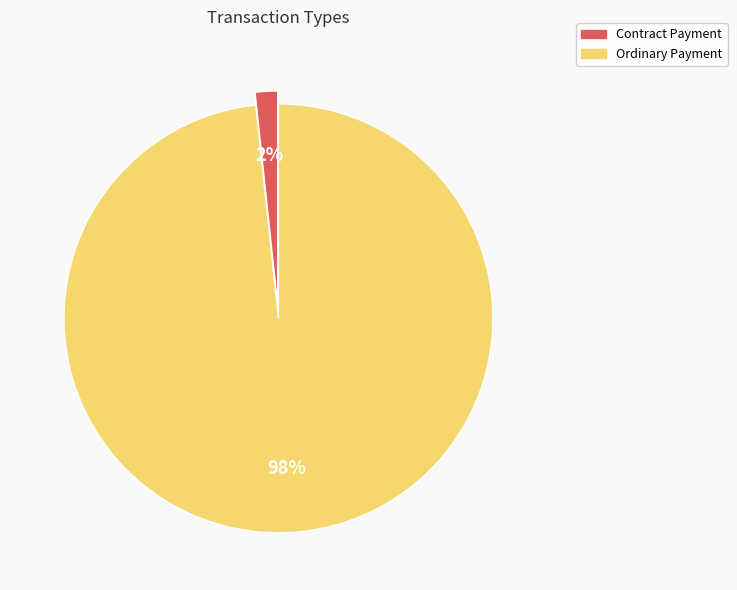

Which category has the biggest portion of the pie?

Ordinary Payment